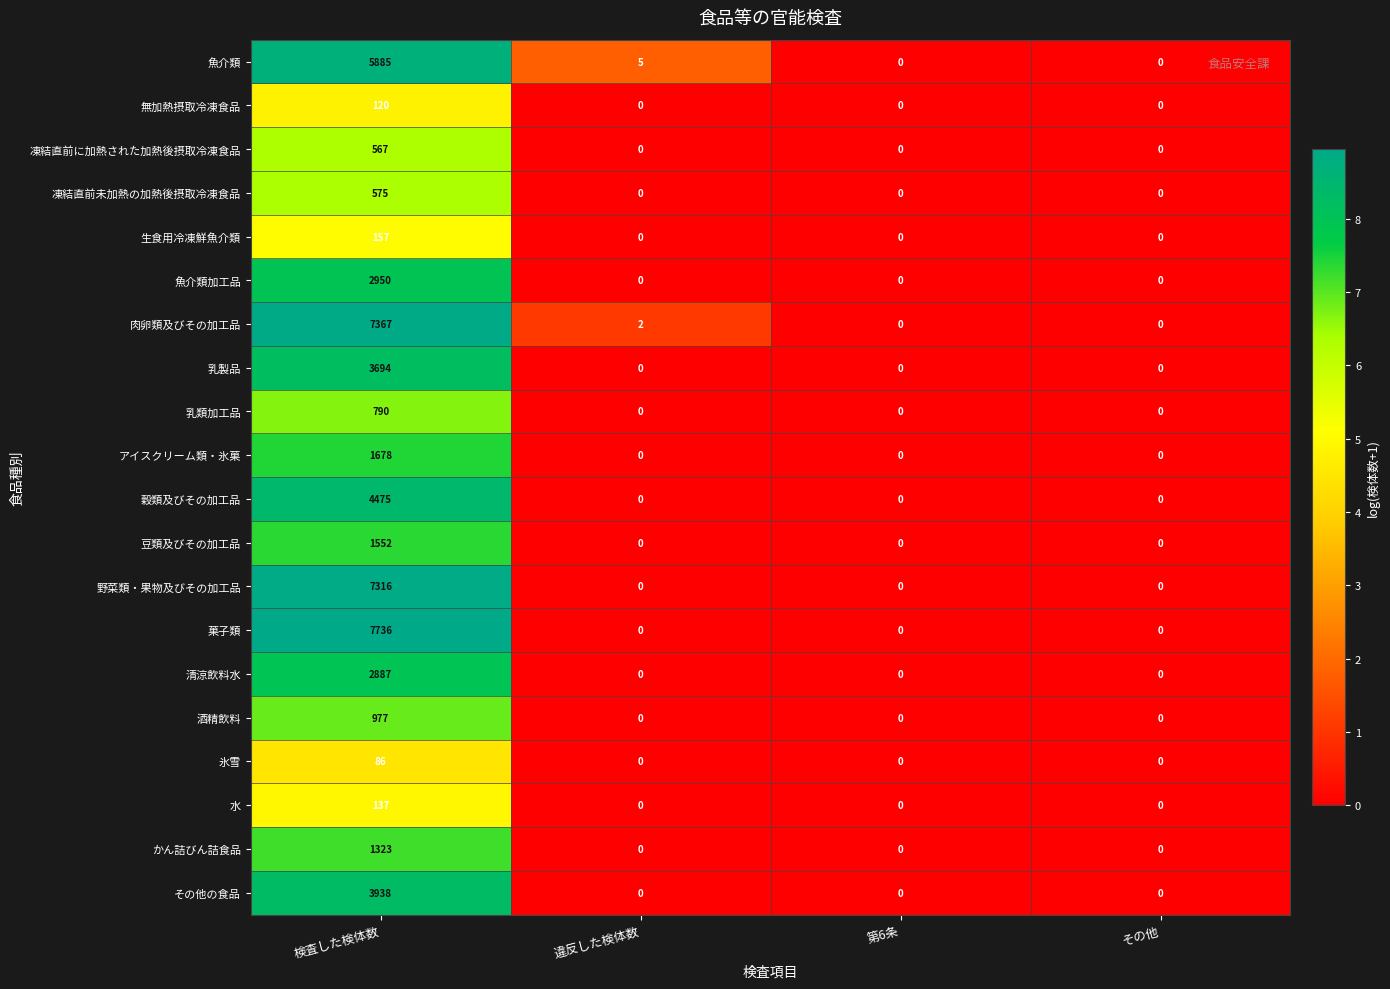

What is the average value of the 豆類及びその加工品 series?

388